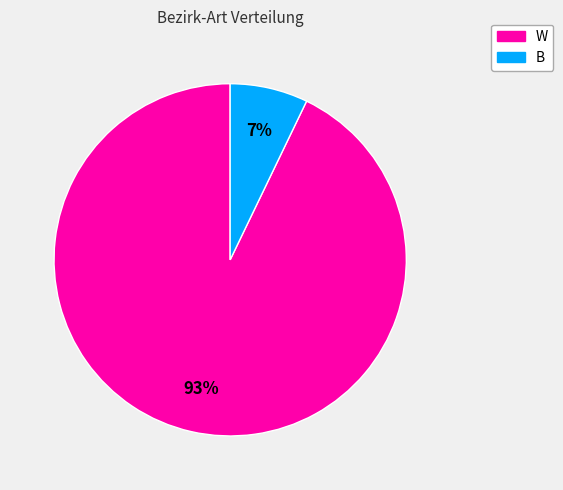

Is the sum of W and B greater than half?

Yes